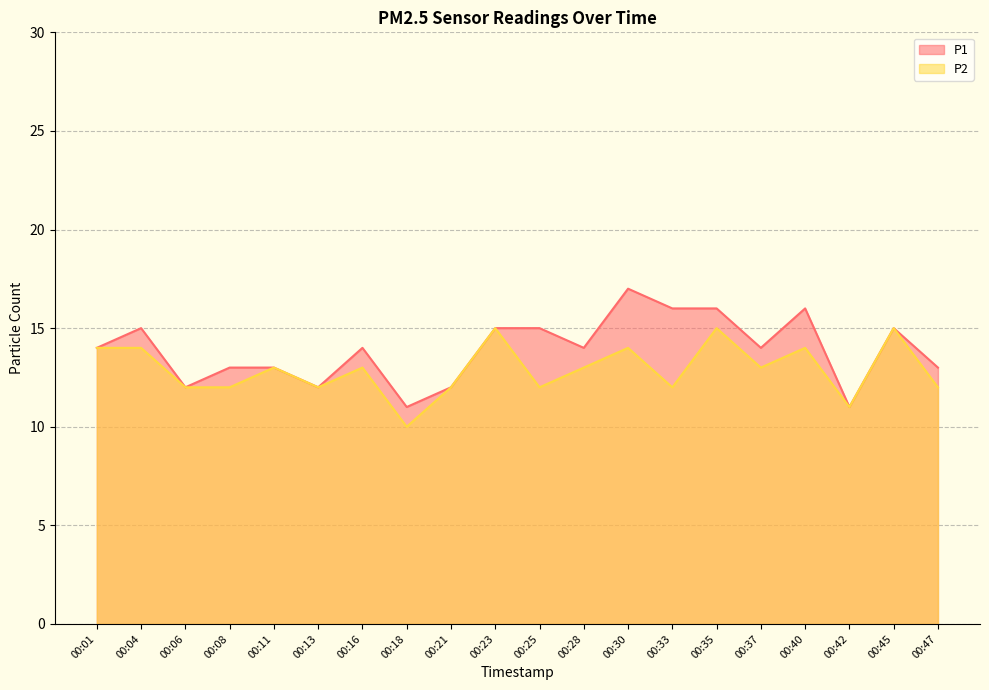

At how many categories does at least one series exceed 11?

18